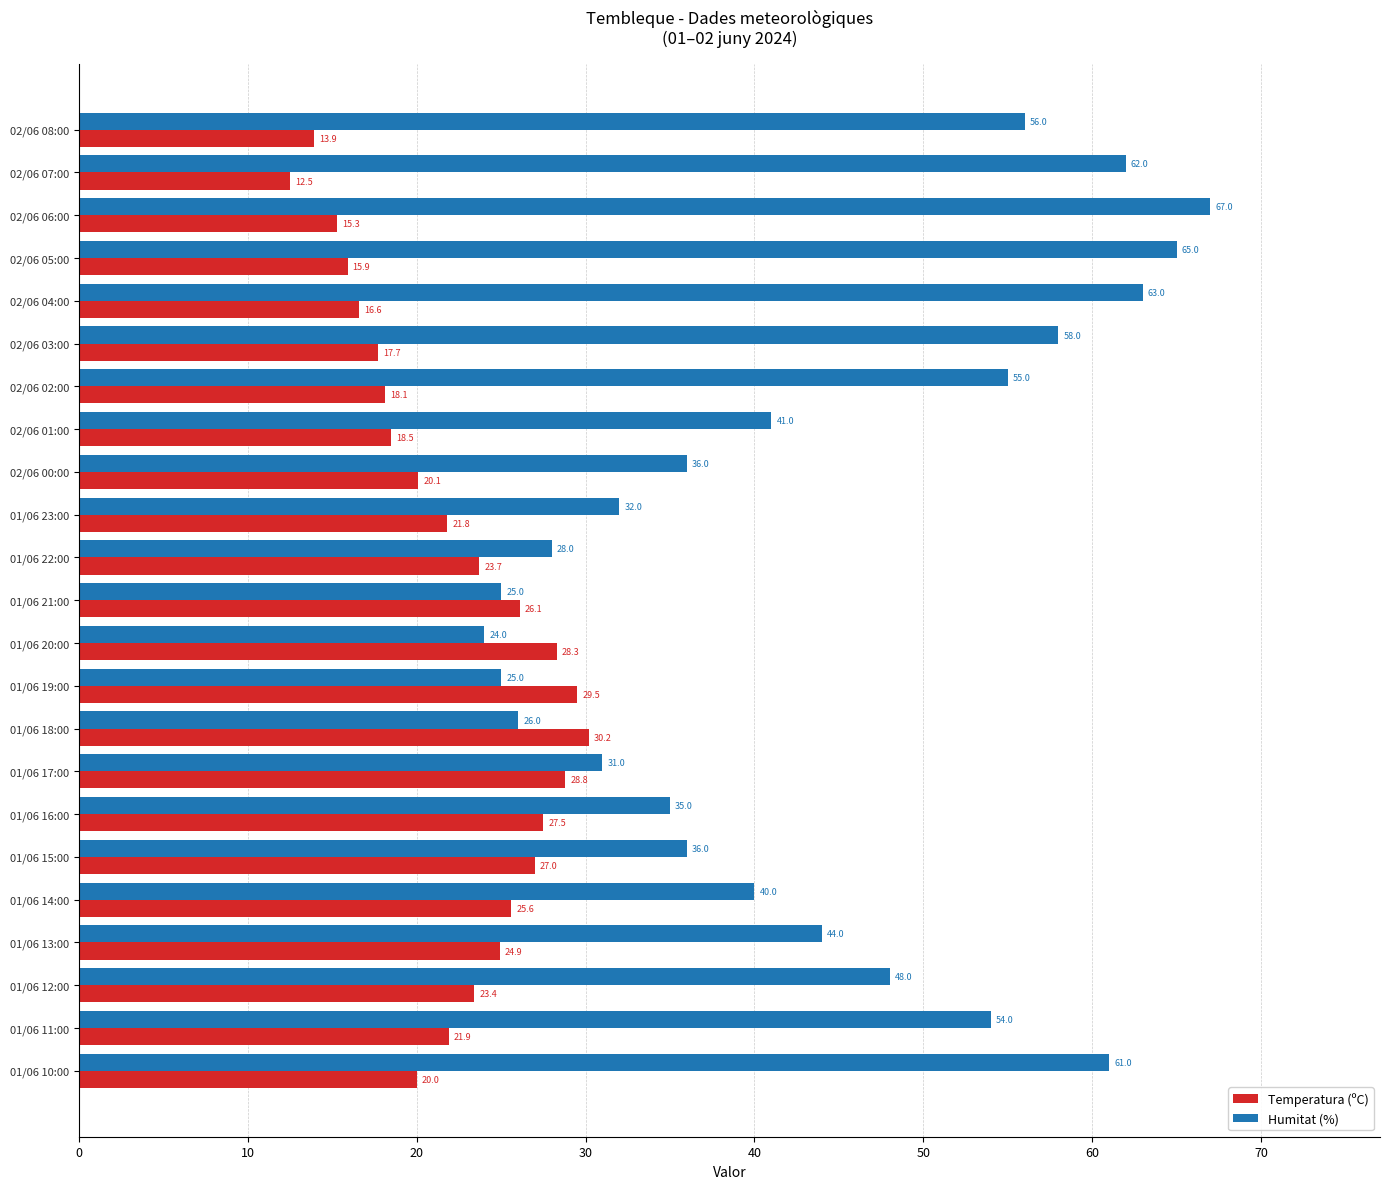

Rank the series by their average value, from lowest to highest.

Temperatura (ºC), Humitat (%)